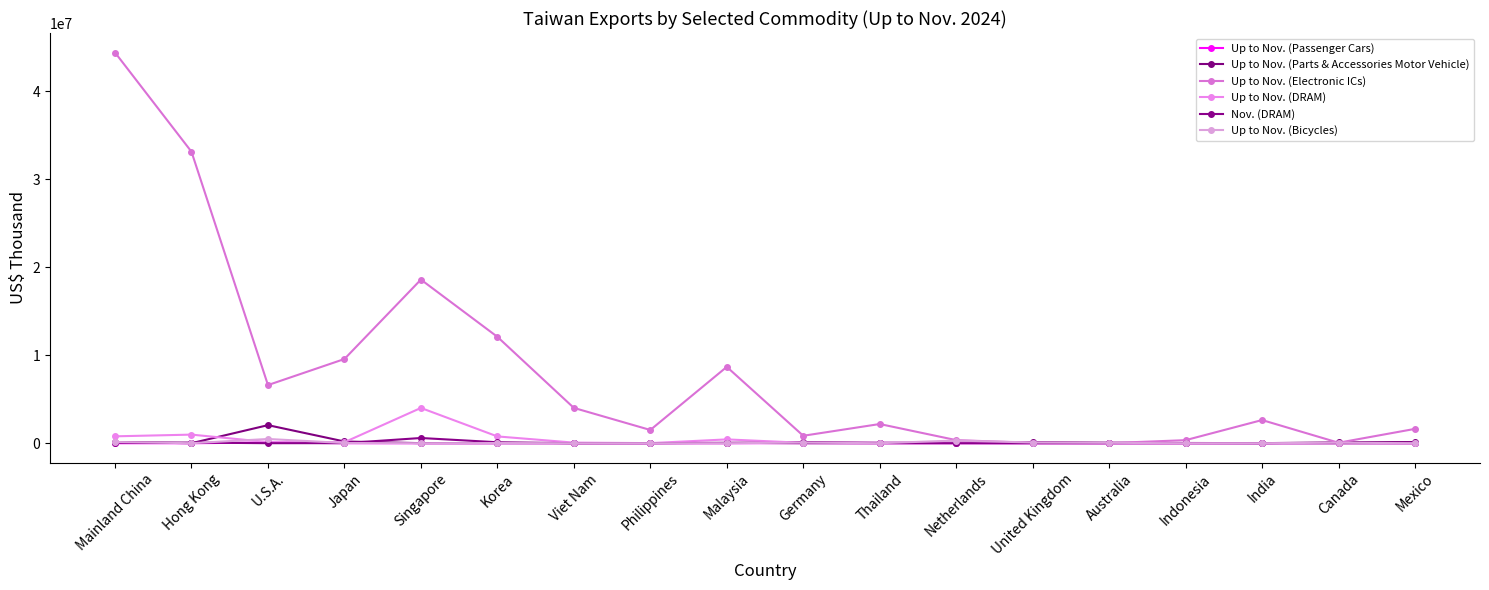

True or false: Up to Nov. (DRAM) has more than 0 points higher than both neighbors.

True